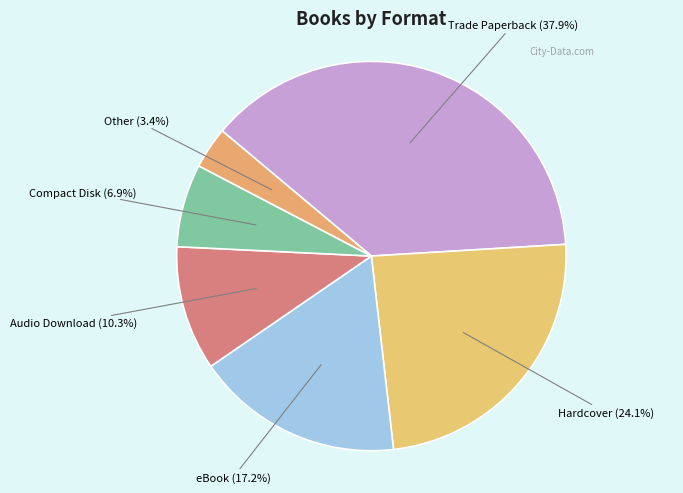

What percentage is the Compact Disk slice, to the nearest percent?

7%